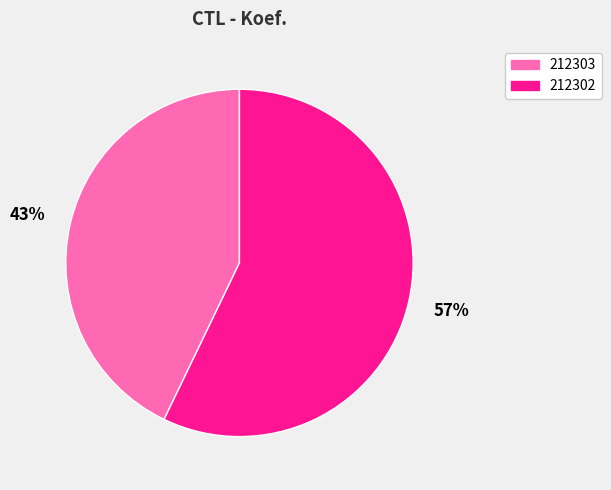

Is the sum of 212303 and 212302 greater than half?

Yes